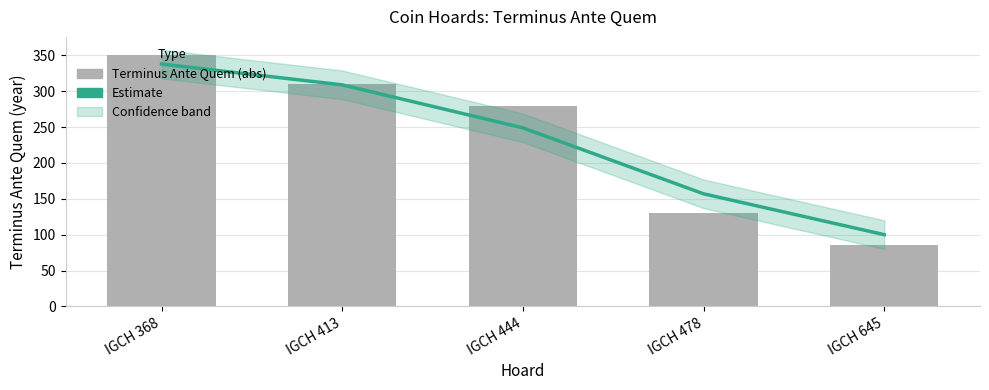

How many Estimate values are between 157 and 309?

3